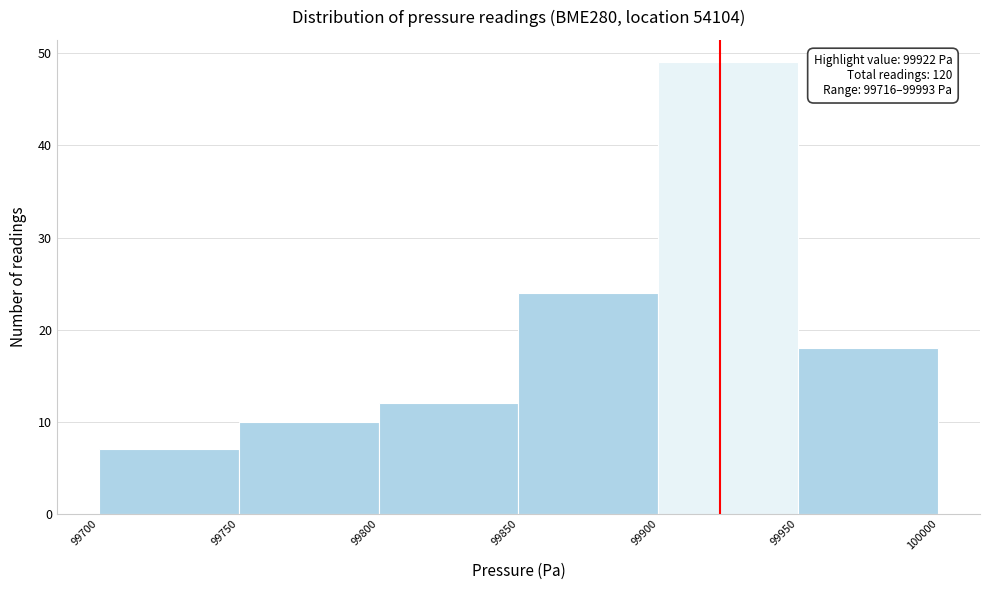

Which range on the x-axis has the tallest bar?

99900 to 99950